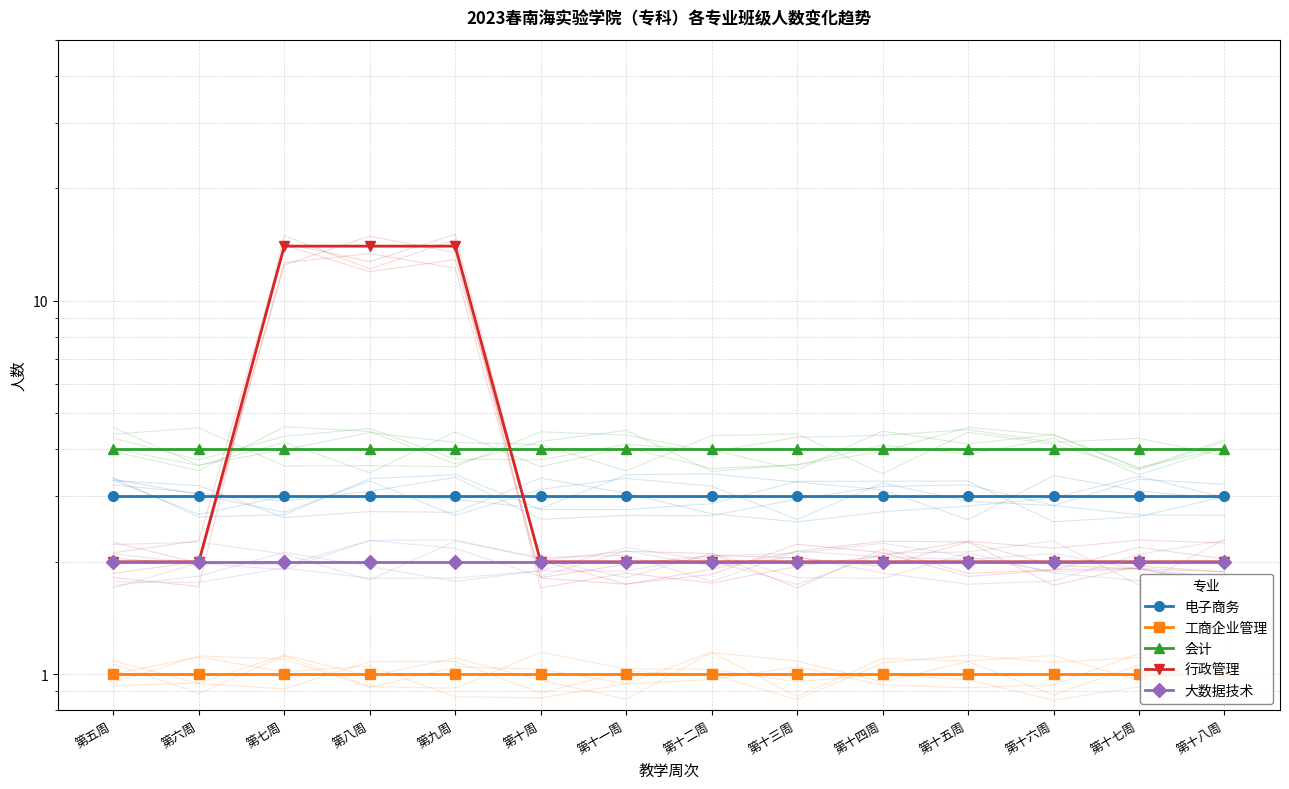

Rank the series by their maximum value, from highest to lowest.

行政管理, 会计, 电子商务, 大数据技术, 工商企业管理